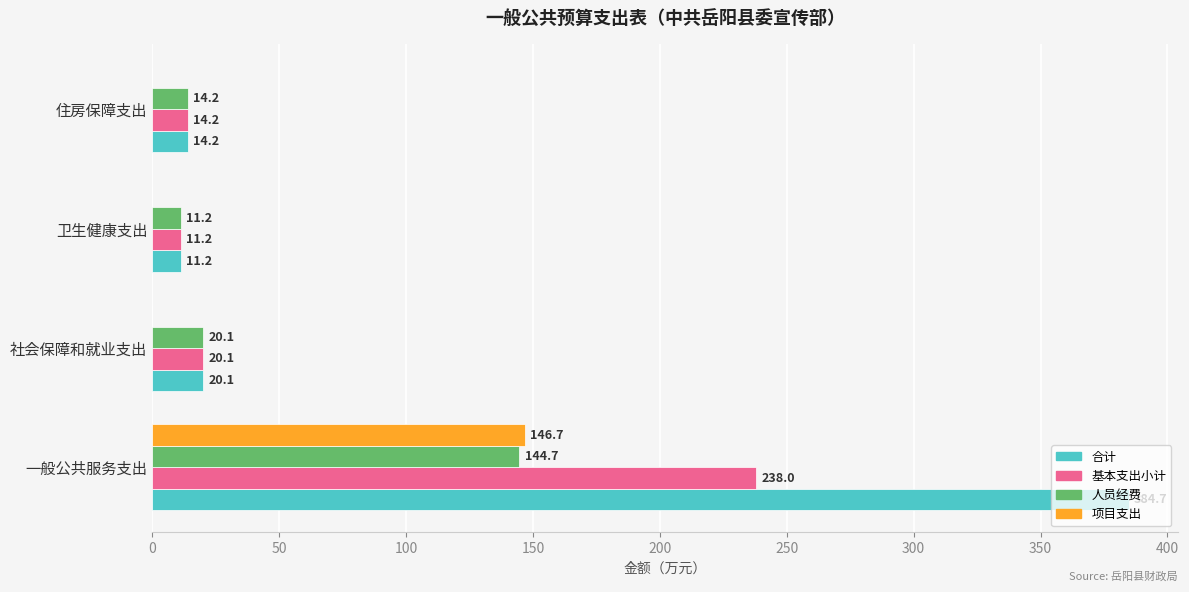

Between 一般公共服务支出 and 住房保障支出, which series saw the biggest shift?

合计